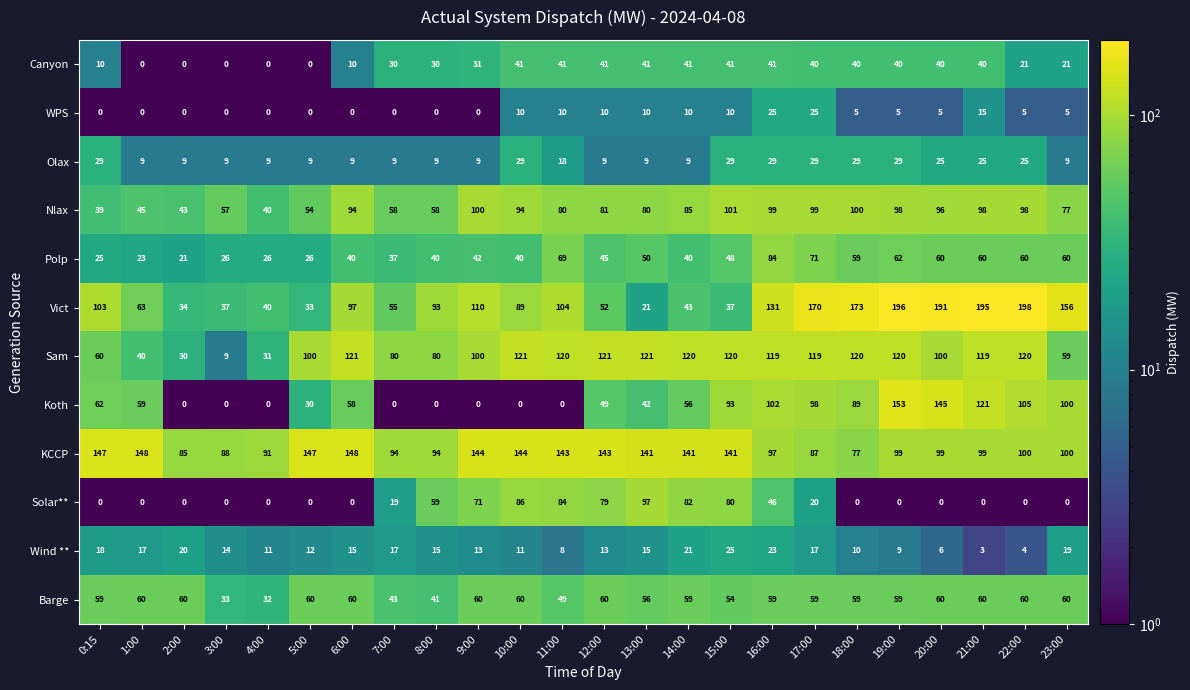

At which label does Nlax reach its peak?

15:00